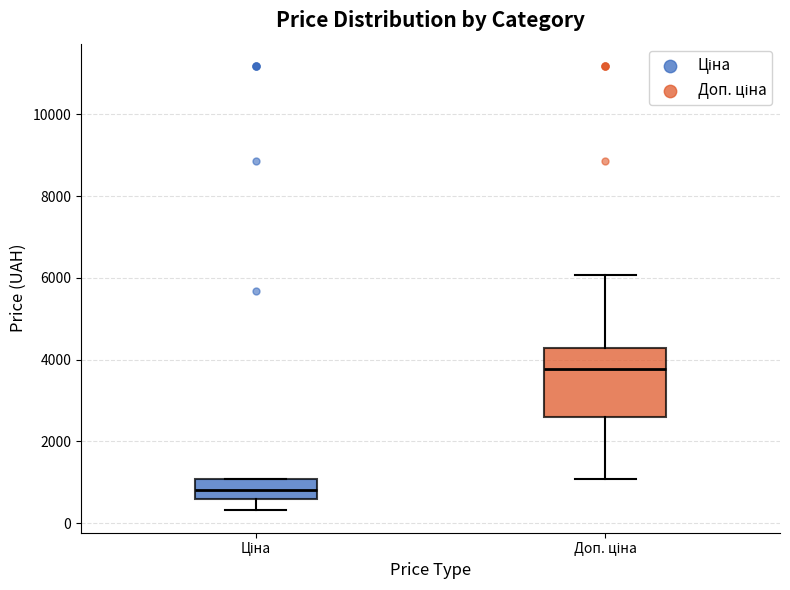

Which box is the tallest, from its lower edge to its upper edge?

Доп. ціна